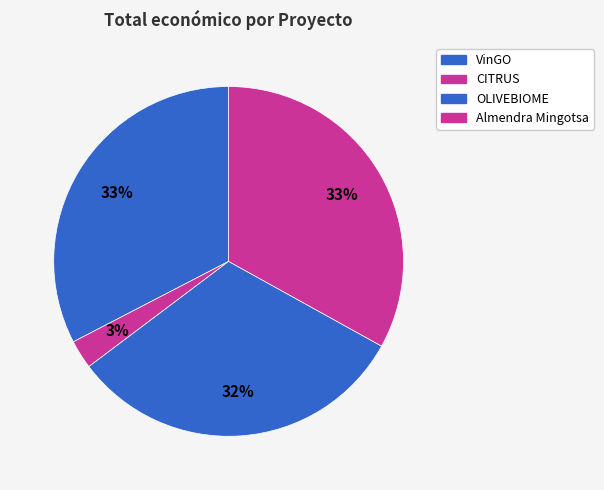

Is CITRUS the majority of the pie?

No